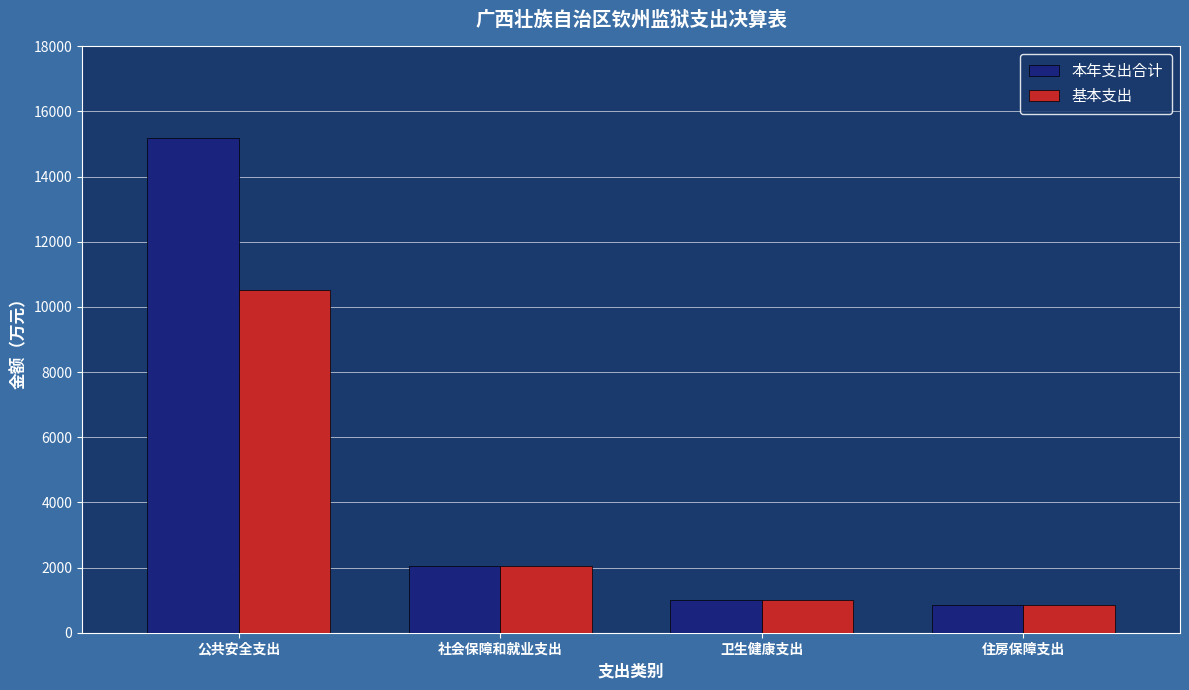

Which series has the largest range (max minus min)?

本年支出合计